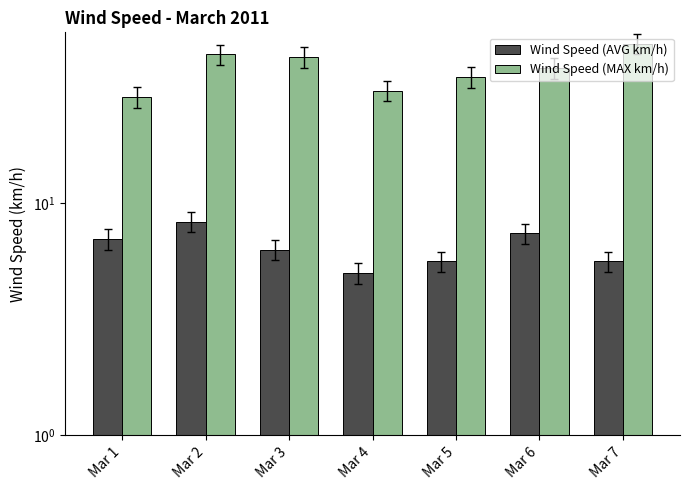

What is the difference between the highest and lowest values at Mar 7?

42.8